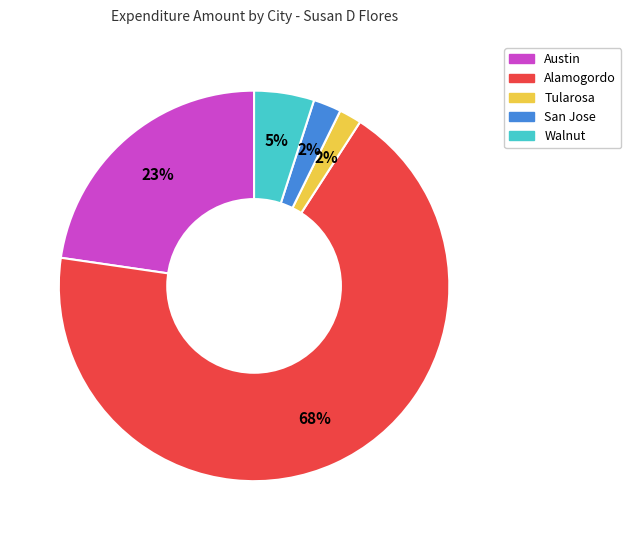

Is there a majority slice in this chart?

Yes